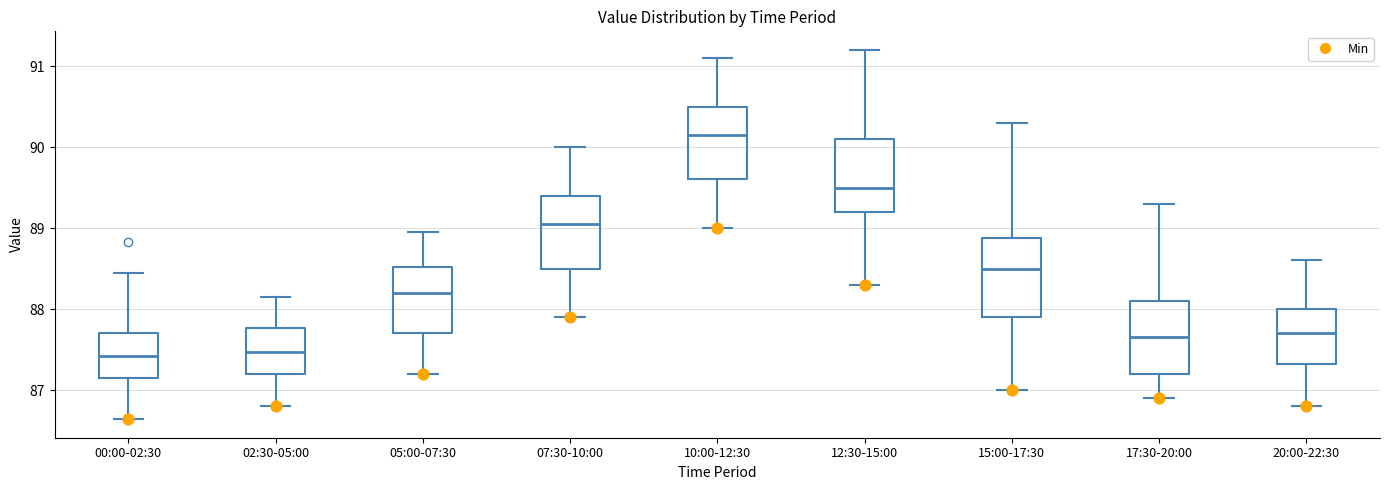

Reading left to right, read every box against the y-axis: the position of its median line, the range the box covers, and the ends of its whiskers. The values are not printed on the chart, so give them approximately, as read against the axis.

00:00-02:30: median 87.4, box 87.1 to 87.7, whiskers 86.6 to 88.4
02:30-05:00: median 87.5, box 87.2 to 87.8, whiskers 86.8 to 88.2
05:00-07:30: median 88.2, box 87.7 to 88.5, whiskers 87.2 to 89.0
07:30-10:00: median 89.1, box 88.5 to 89.4, whiskers 87.9 to 90.0
10:00-12:30: median 90.2, box 89.6 to 90.5, whiskers 89.0 to 91.1
12:30-15:00: median 89.5, box 89.2 to 90.1, whiskers 88.3 to 91.2
15:00-17:30: median 88.5, box 87.9 to 88.9, whiskers 87.0 to 90.3
17:30-20:00: median 87.7, box 87.2 to 88.1, whiskers 86.9 to 89.3
20:00-22:30: median 87.7, box 87.3 to 88.0, whiskers 86.8 to 88.6